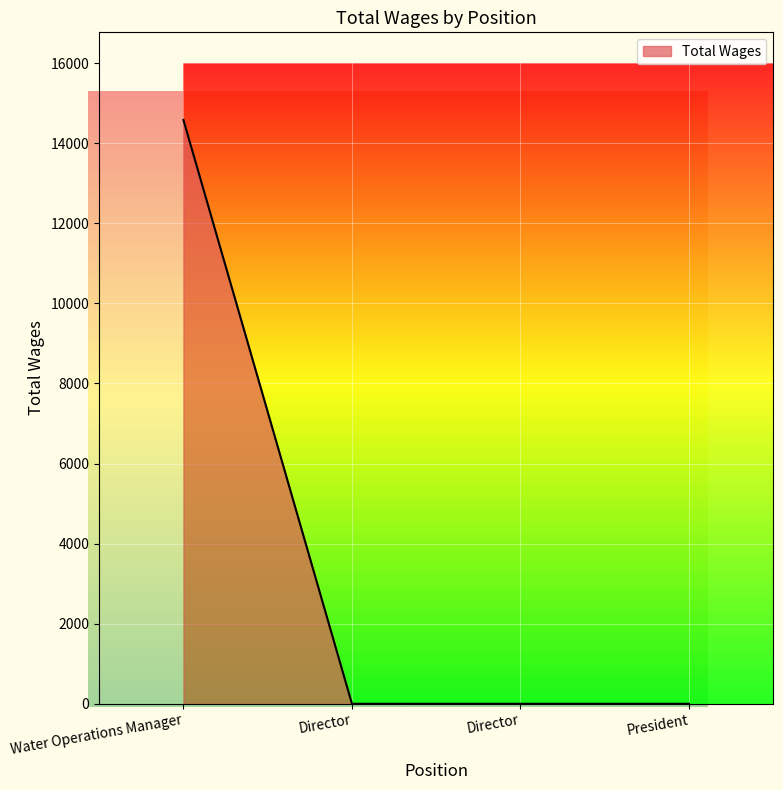

Reading right to left, transcribe all the data shown in this chart.

0	0	0	14583